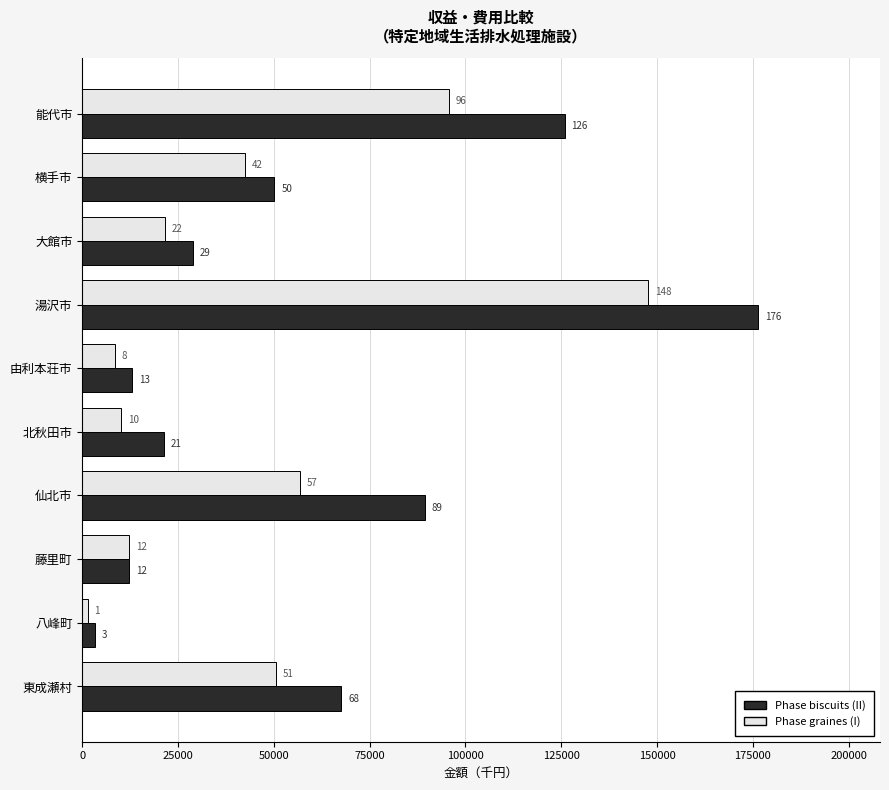

What are all the series names shown in the legend?

Phase biscuits (II), Phase graines (I)